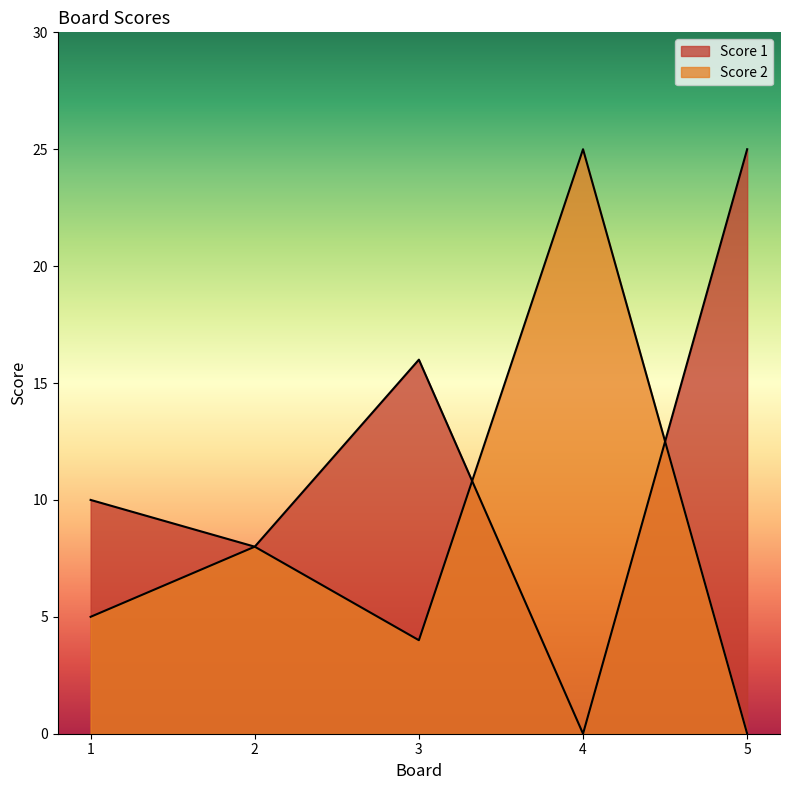

How many data points in Score 2 are less than 5?

2